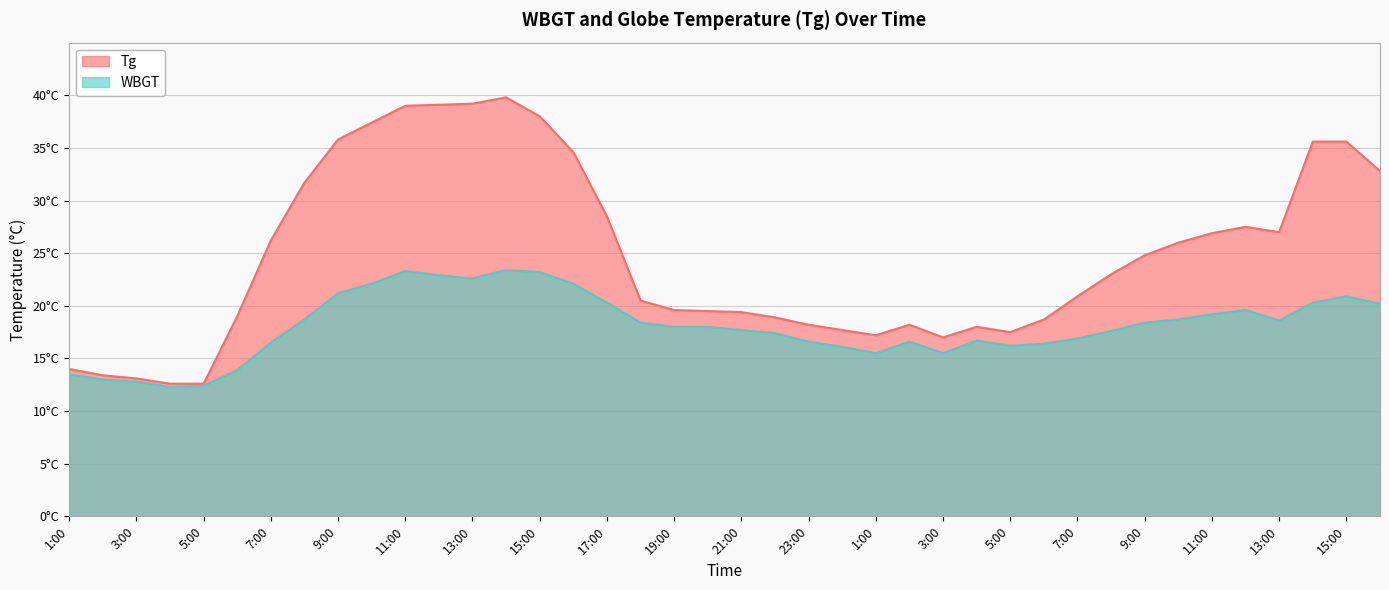

Reading right to left, what are all the values shown in this chart?

Tg: 32.8	35.6	35.6	27.0	27.5	26.9	26.0	24.8	23.0	20.9	18.7	17.5	18.0	17.0	18.2	17.2	17.7	18.2	18.9	19.4	19.5	19.6	20.5	28.5	34.6	38.0	39.8	39.2	39.1	39.0	37.4	35.8	31.7	26.2	19.0	12.6	12.6	13.1	13.4	14.0
WBGT: 20.2	20.9	20.3	18.6	19.6	19.2	18.7	18.4	17.6	16.9	16.4	16.2	16.7	15.5	16.6	15.5	16.1	16.6	17.4	17.7	18.0	18.0	18.4	20.3	22.1	23.2	23.4	22.6	22.9	23.3	22.1	21.2	18.7	16.5	13.9	12.4	12.3	12.8	13.0	13.5